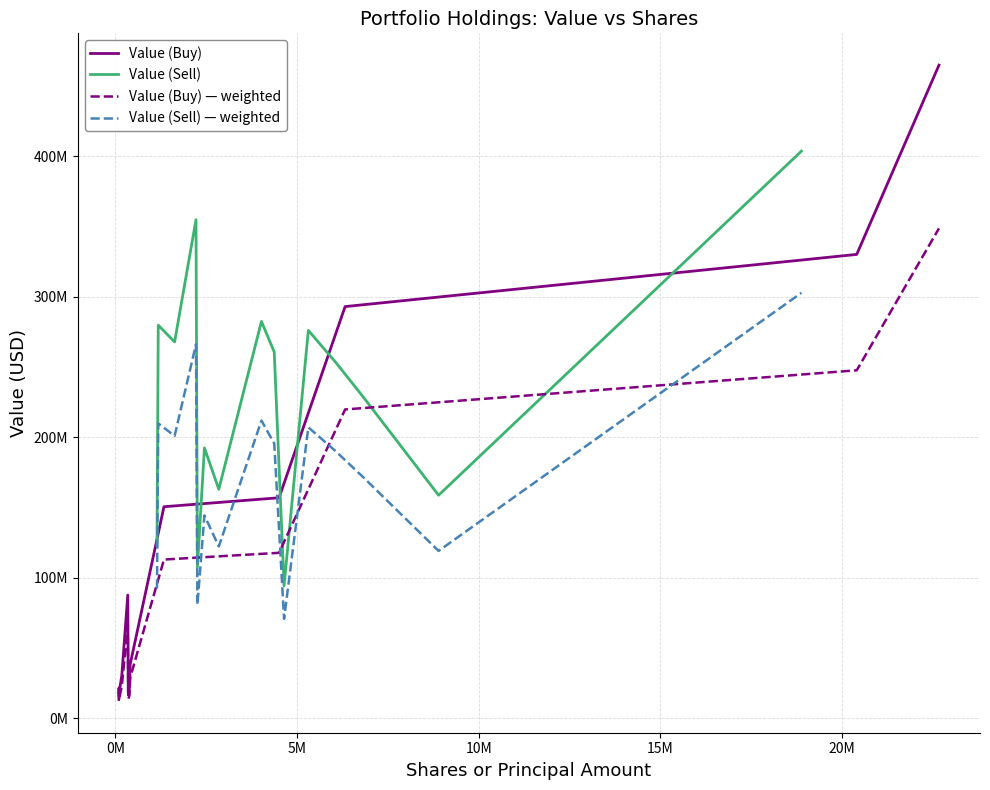

Rank the series by their maximum value, from highest to lowest.

Value (Buy), Value (Sell), Value (Buy) — weighted, Value (Sell) — weighted